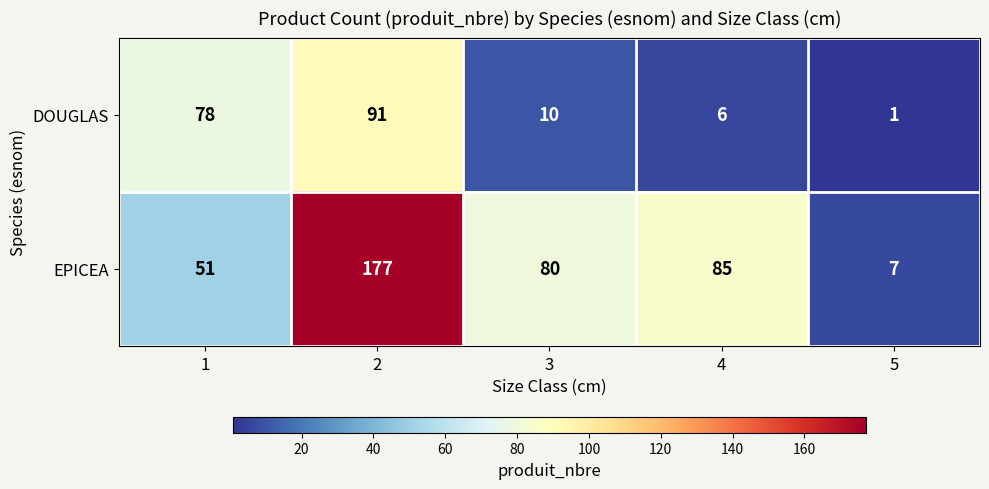

What is the difference between the maximum and minimum values in the EPICEA series?

170